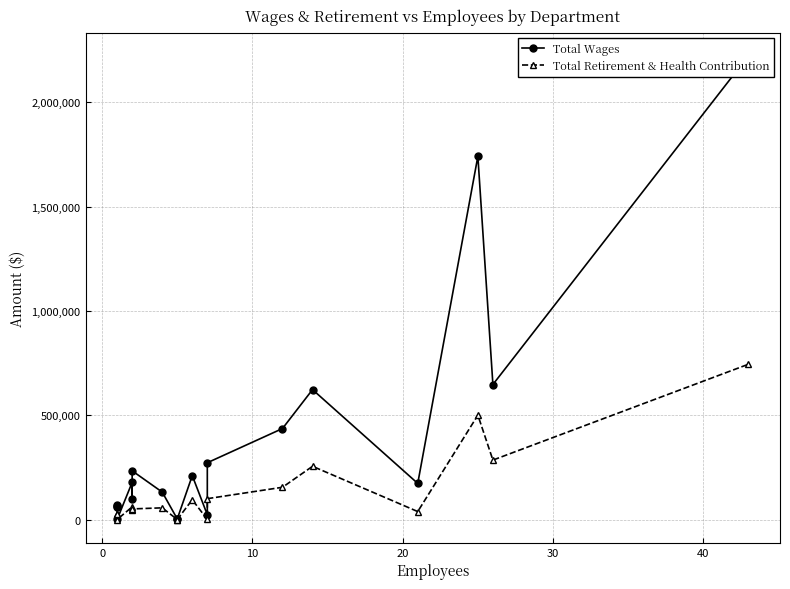

True or false: Total Retirement & Health Contribution and Total Wages intersect in this chart.

False